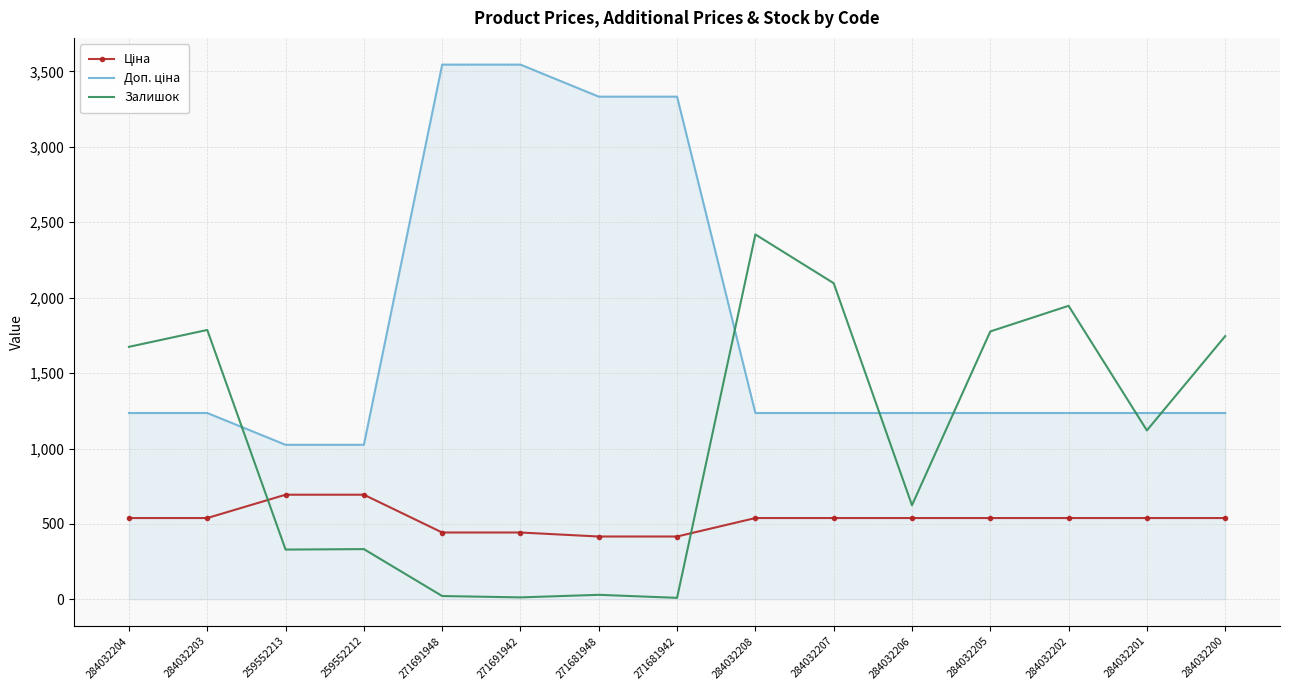

What is the total value across all series at 284032204?

3448.4